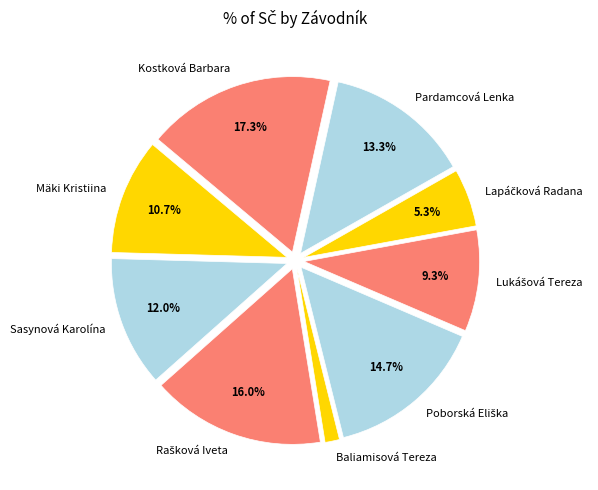

Is Baliamisová Tereza the majority of the pie?

No